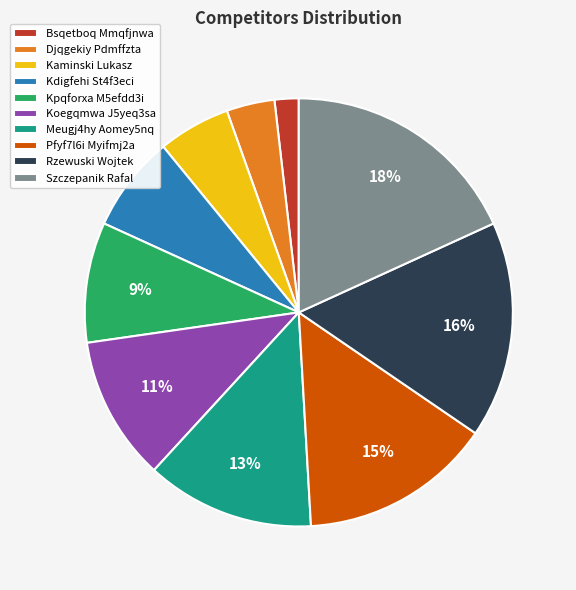

Between Pfyf7l6i Myifmj2a and Kdigfehi St4f3eci, which is larger?

Pfyf7l6i Myifmj2a